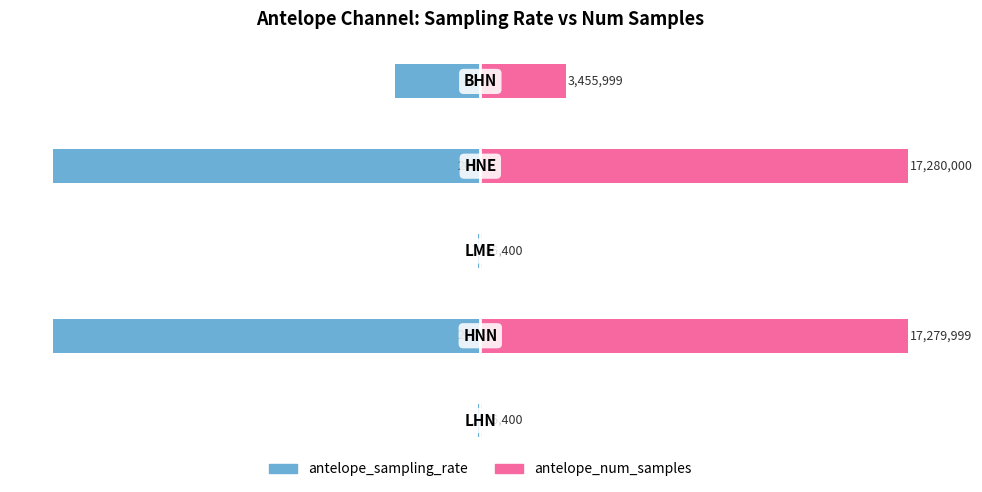

How many bars are there in each group?

2